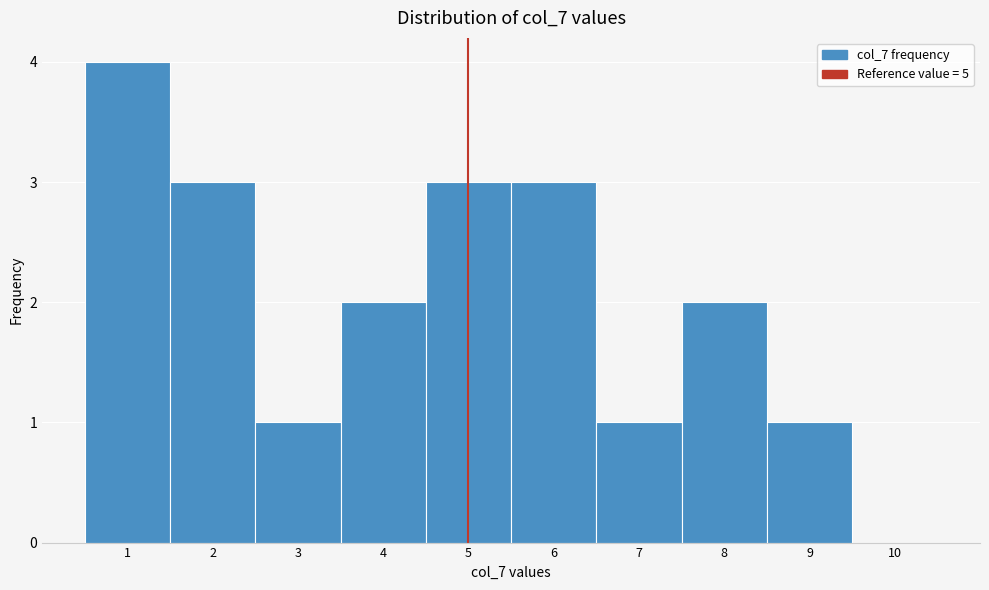

Over which range of the x-axis is the bar tallest?

0.5 to 1.5